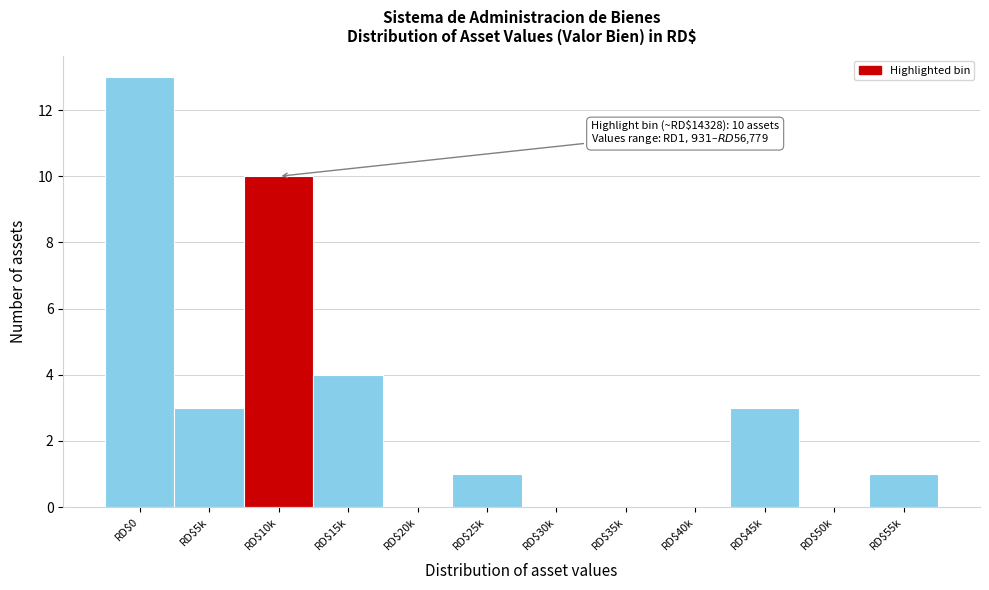

What is the approximate value at RD$45k?

3